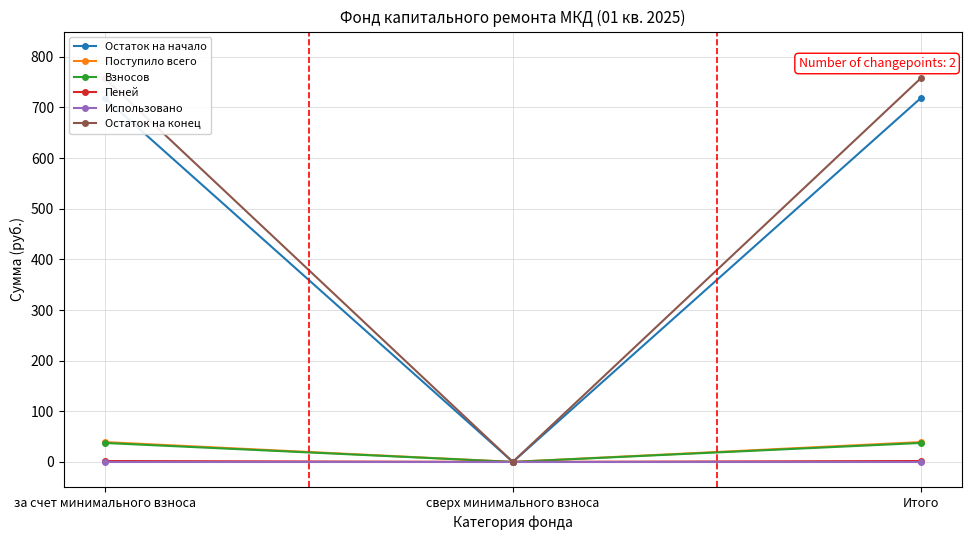

What is the maximum value for Поступило всего?

39.2